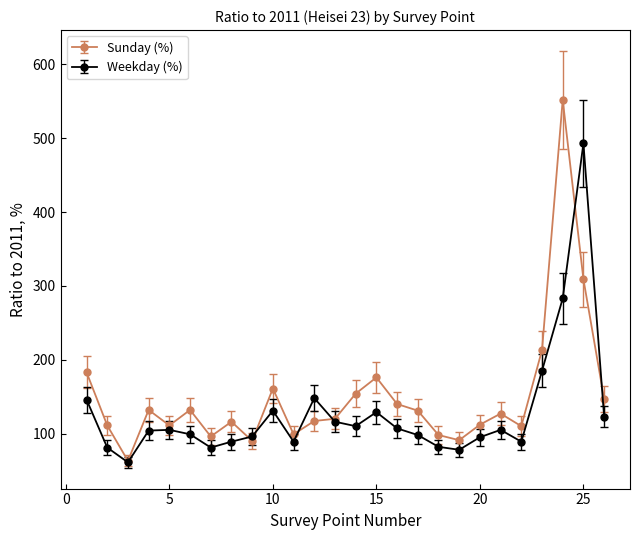

What is the greatest value displayed?

552